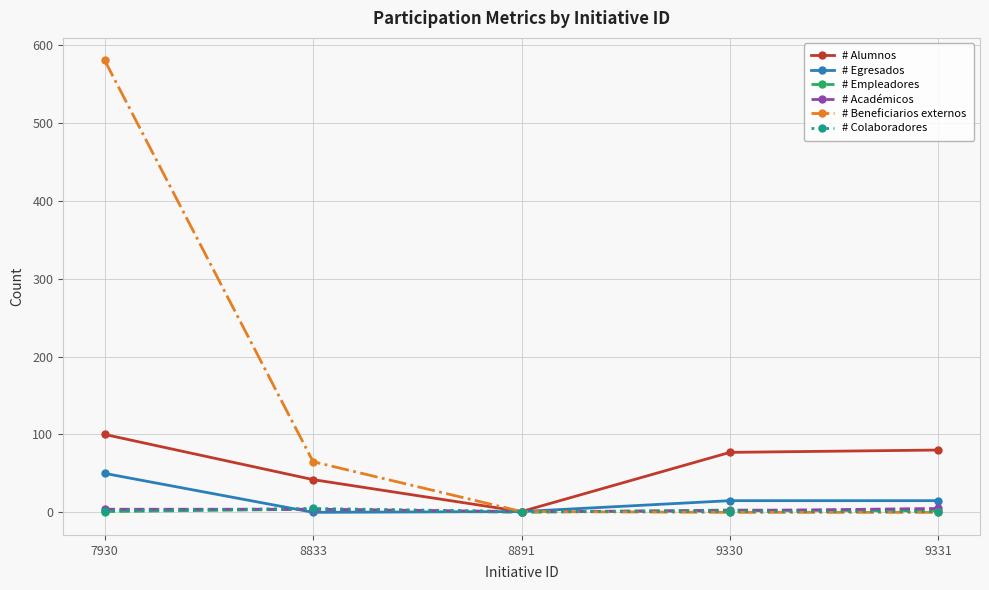

At how many categories does at least one series exceed 144?

1